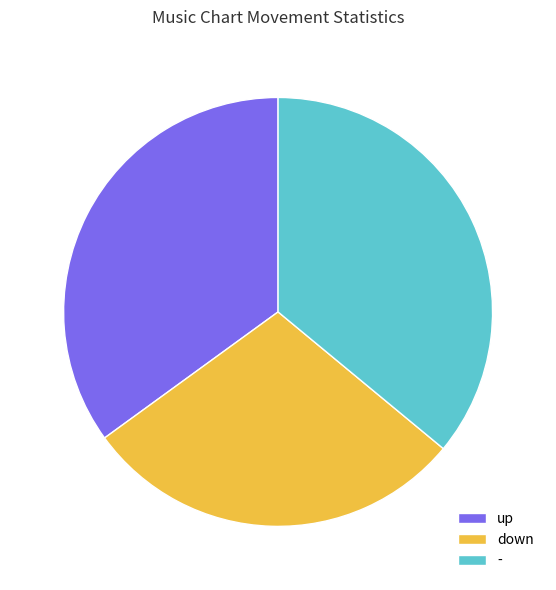

Do down and - together represent more than half of the pie?

Yes